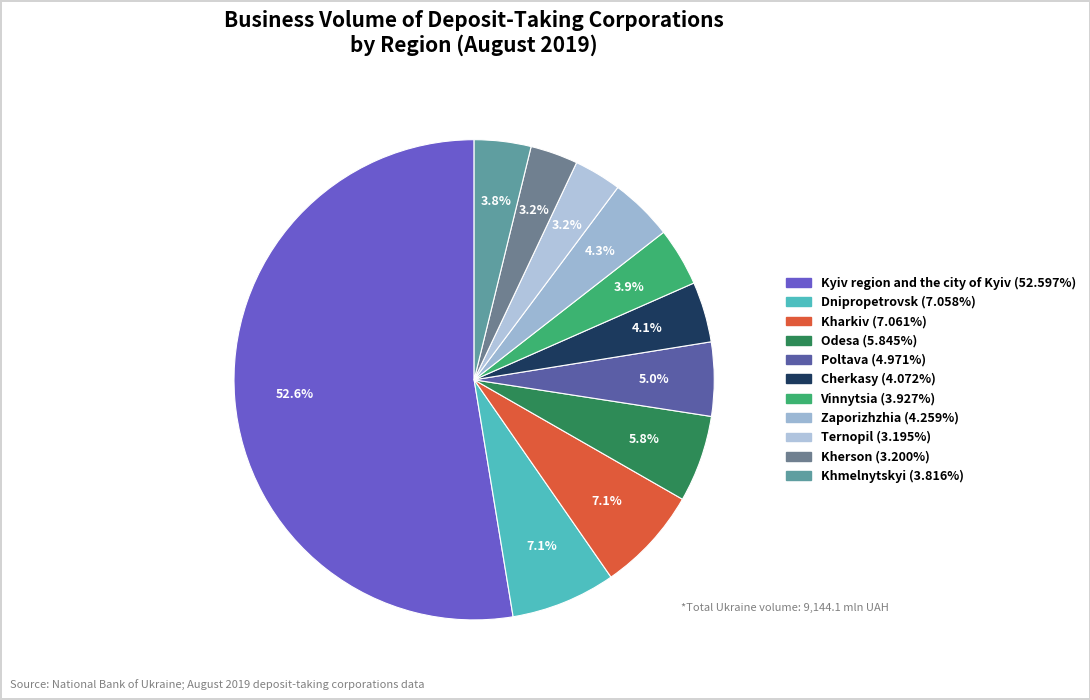

To the nearest percent, what is the average slice percentage?

9%